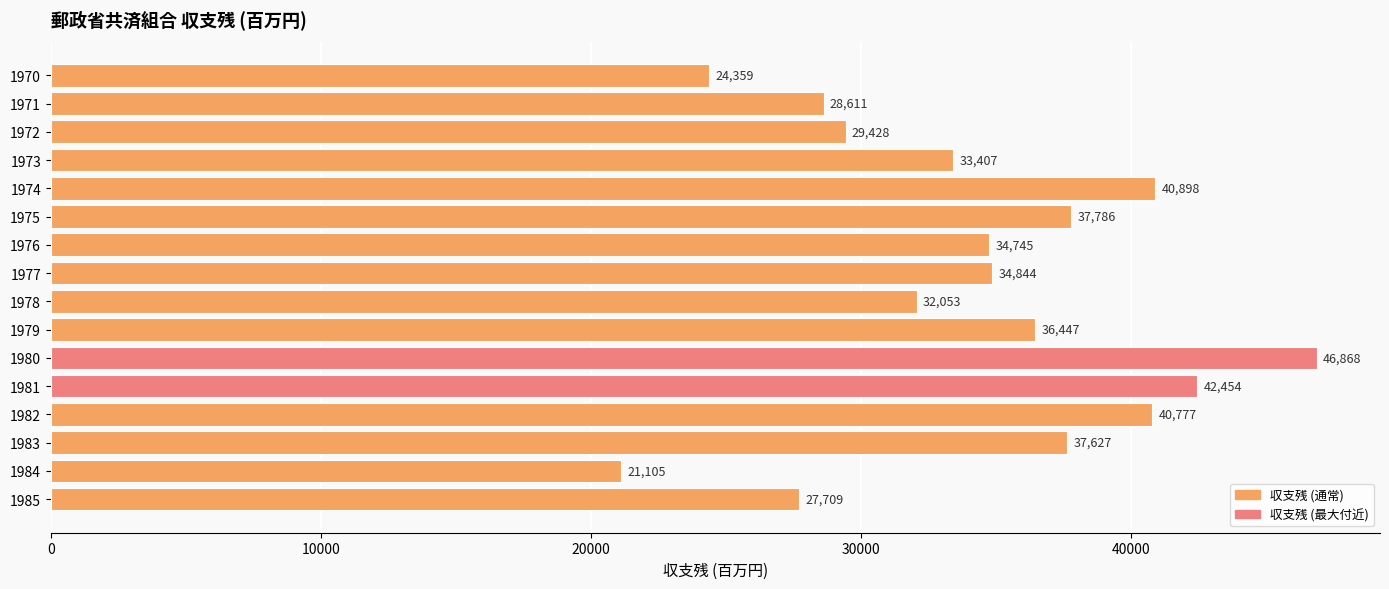

What is the value of the 15th bar from the top?

21105